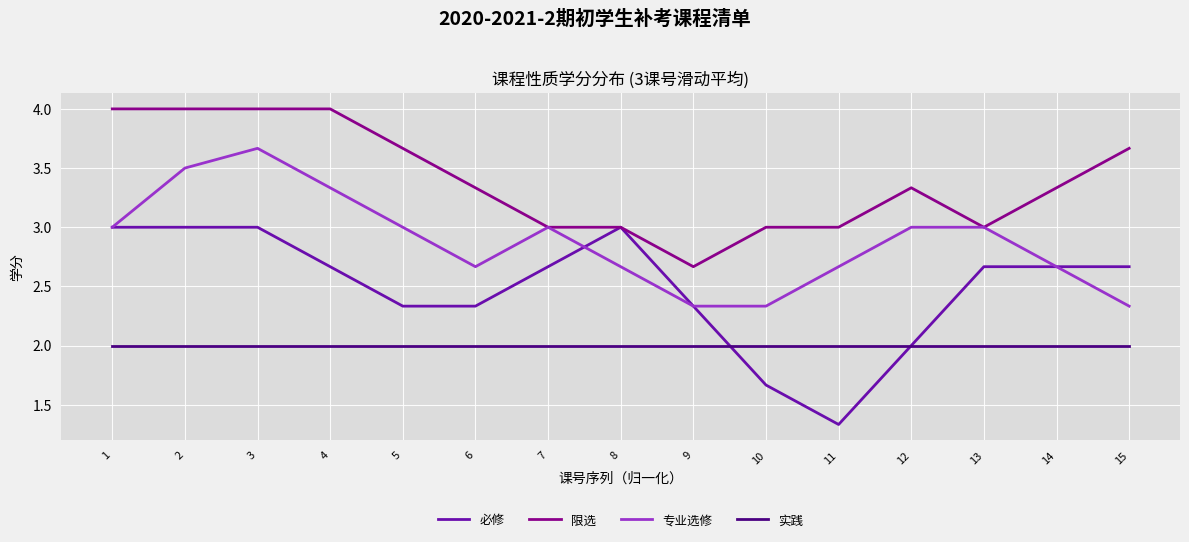

True or false: 实践 and 必修 intersect in this chart.

True